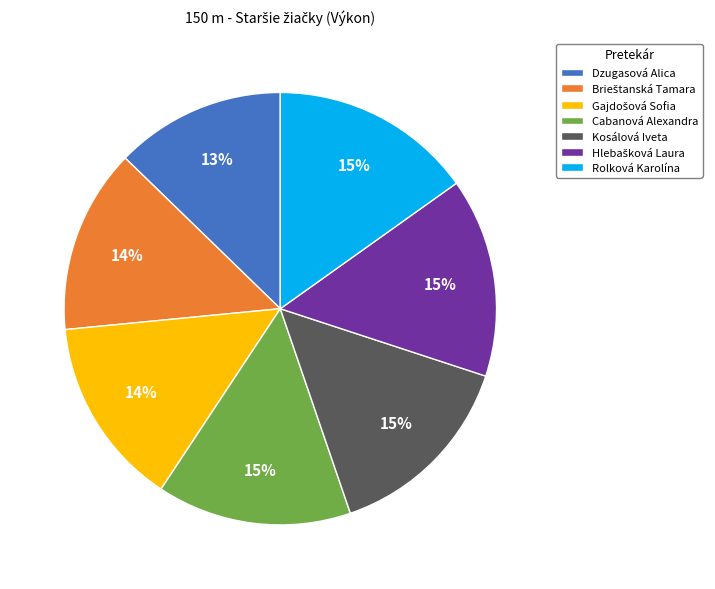

To the nearest percent, what is the difference between the largest and smallest slice percentages?

2%